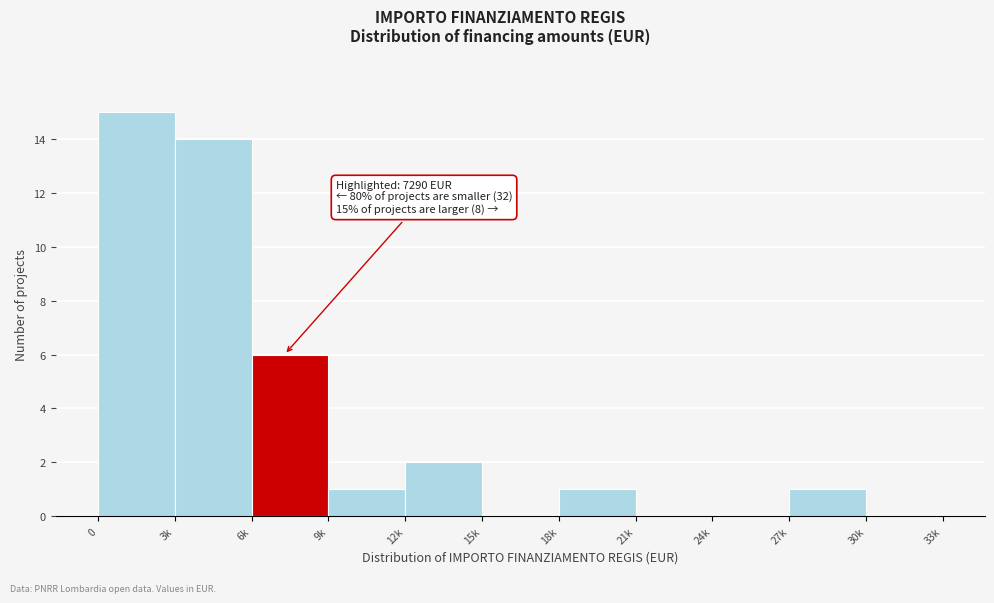

Reading left to right, extract all data points from this chart.

0=15	3k=14	6k=6	9k=1	12k=2	15k=0	18k=1	21k=0	24k=0	27k=1	30k=0